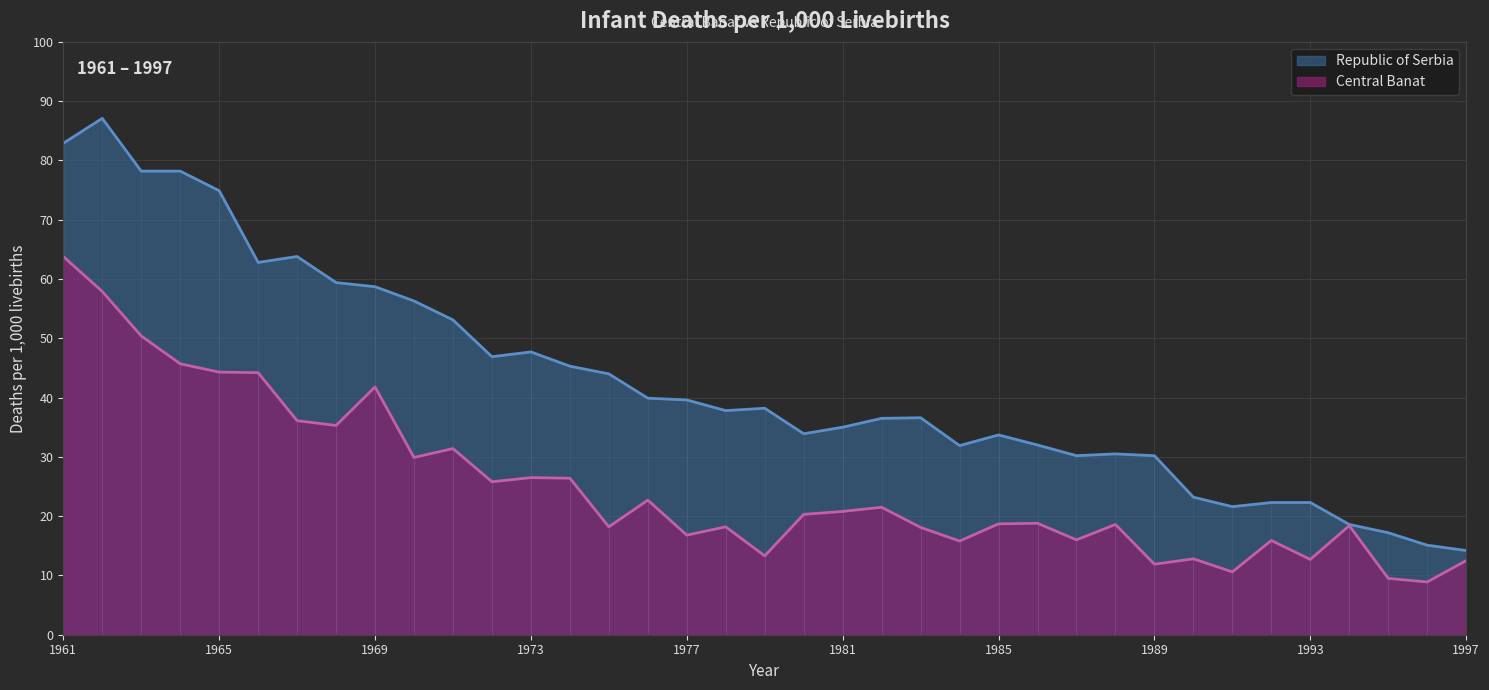

True or false: Central Banat has a value of 20.4 at 1963.

False